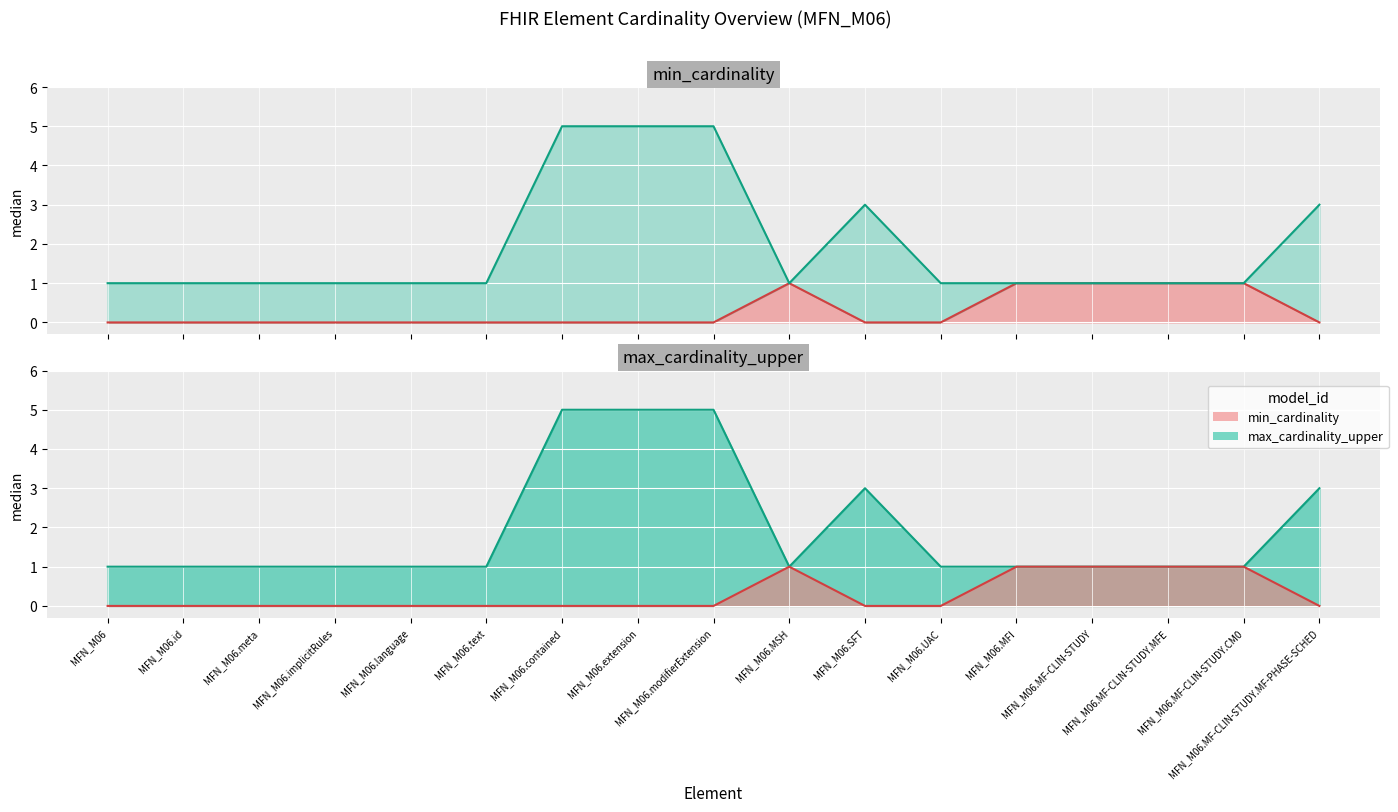

True or false: min_cardinality and max_cardinality_upper cross at least once.

False